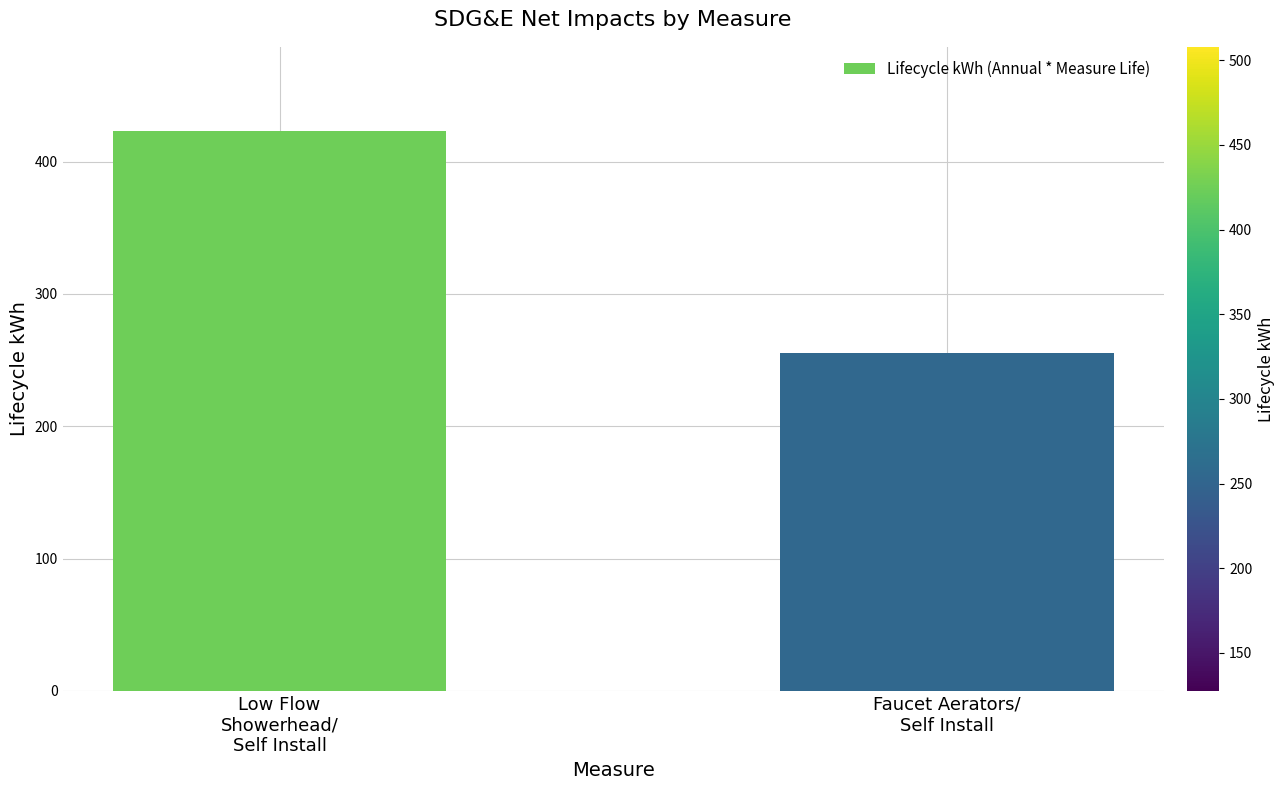

What is the difference between the maximum and minimum values?

168.2